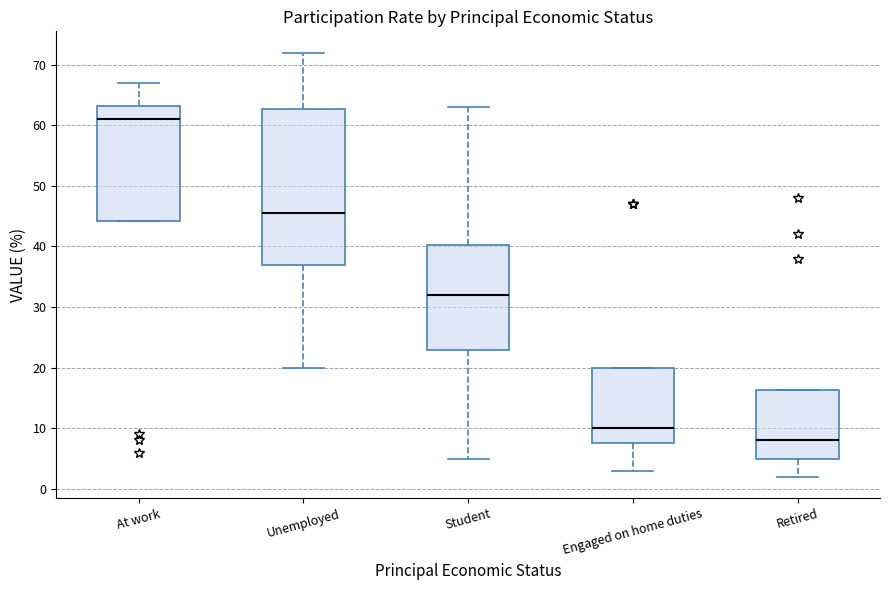

Reading left to right, transcribe this box plot: for each box, give where its median line is, the range the box spans, and where its two whiskers end, as read against the y-axis. The values are not printed on the chart, so give them approximately, as read against the axis.

At work: median 61, box 44 to 63, whiskers 44 to 67
Unemployed: median 46, box 37 to 63, whiskers 20 to 72
Student: median 32, box 23 to 40, whiskers 5 to 63
Engaged on home duties: median 10, box 8 to 20, whiskers 3 to 20
Retired: median 8, box 5 to 16, whiskers 2 to 16